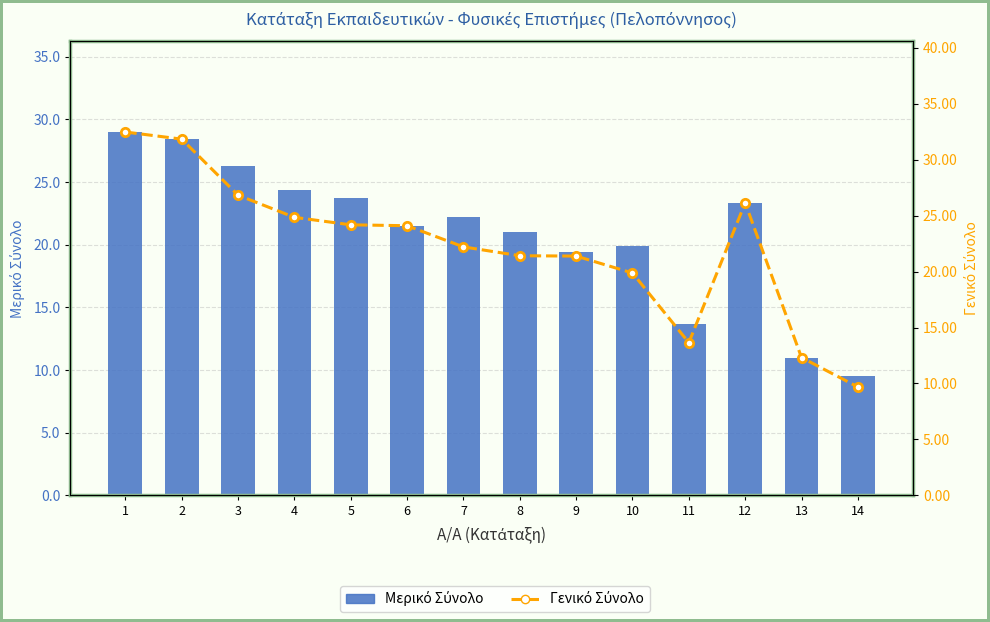

What is the difference between the highest and lowest values at 4?

0.5